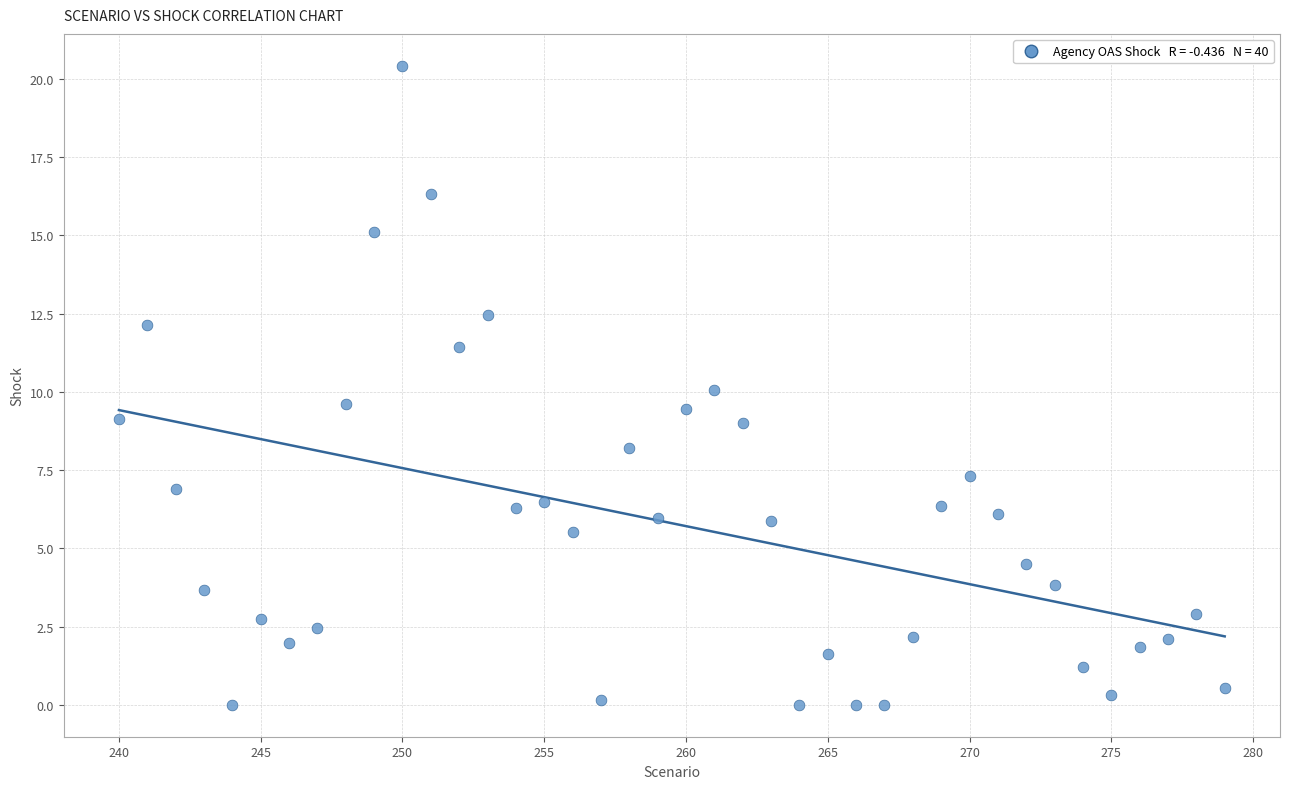

What is the range of X values (max minus min)?

39.0